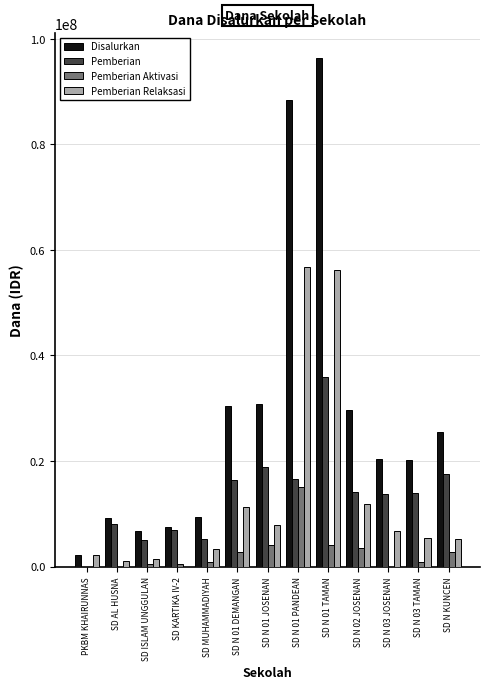

True or false: Pemberian has a value of 11173988 at SD AL HUSNA.

False